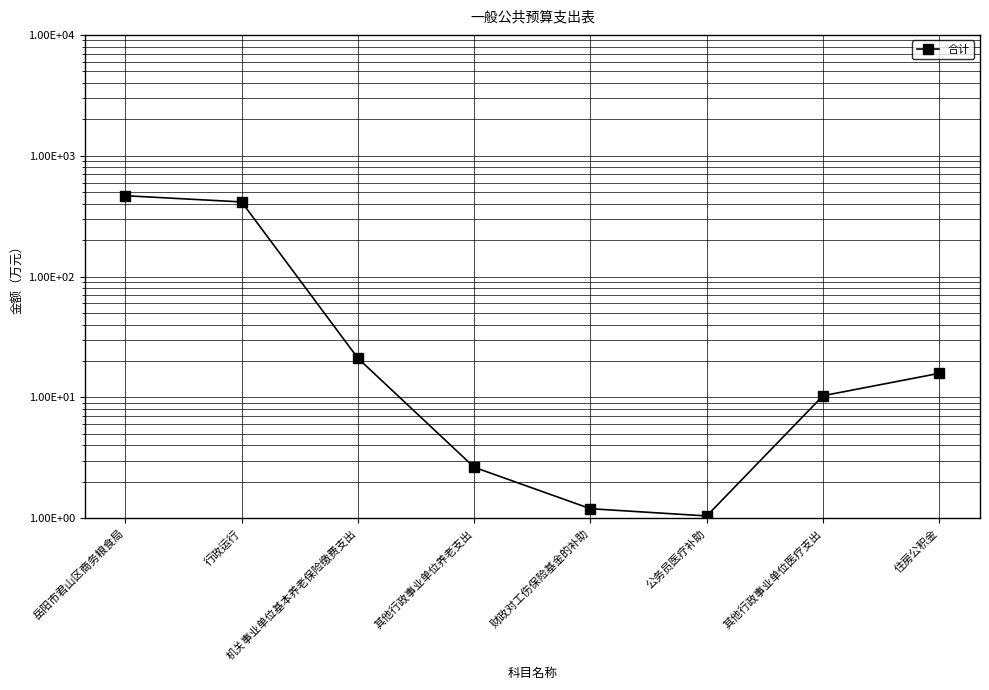

Reading left to right, transcribe all the data shown in this chart.

466.6	414.5	21.1	2.6	1.2	1.0	10.3	15.8